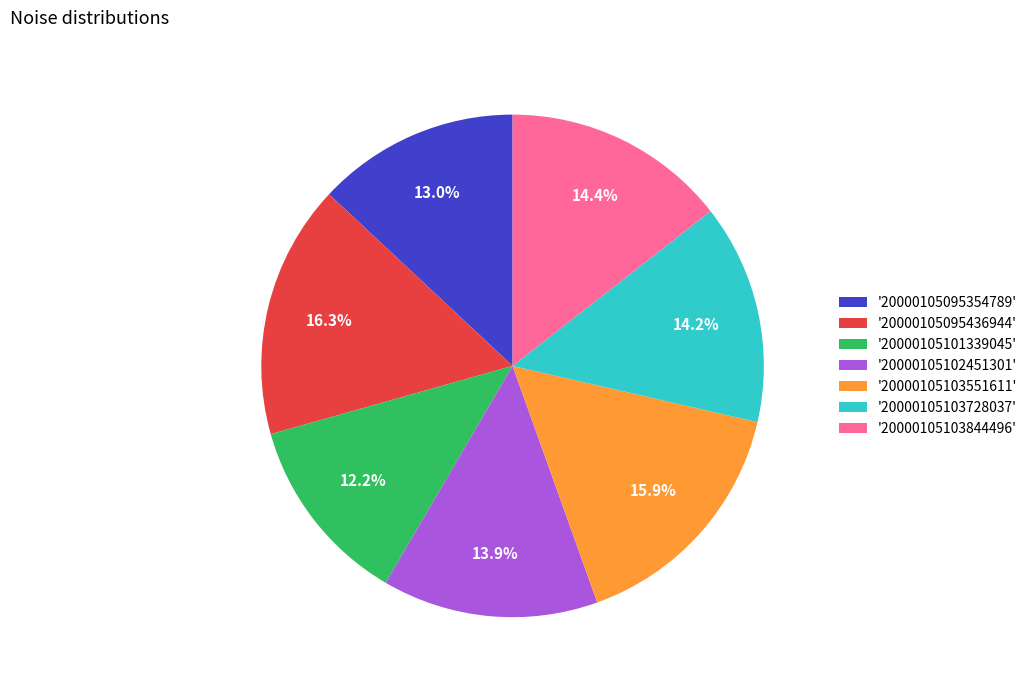

Combined, do '20000105101339045' and '20000105095354789' account for over 50%?

No